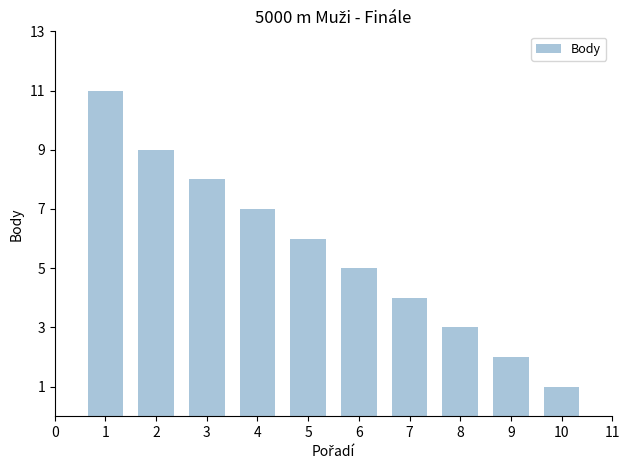

How many bars are there in total?

10